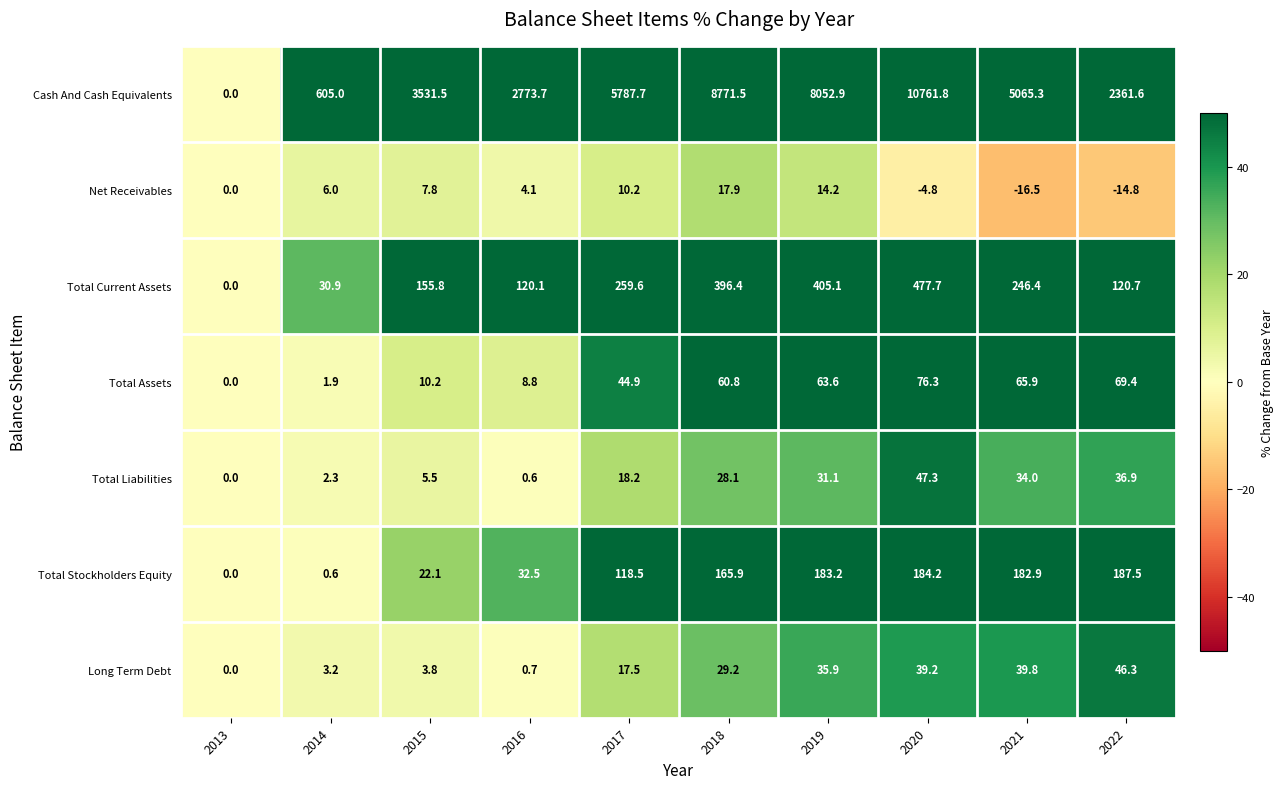

What is the maximum value shown in the chart?

10761.8